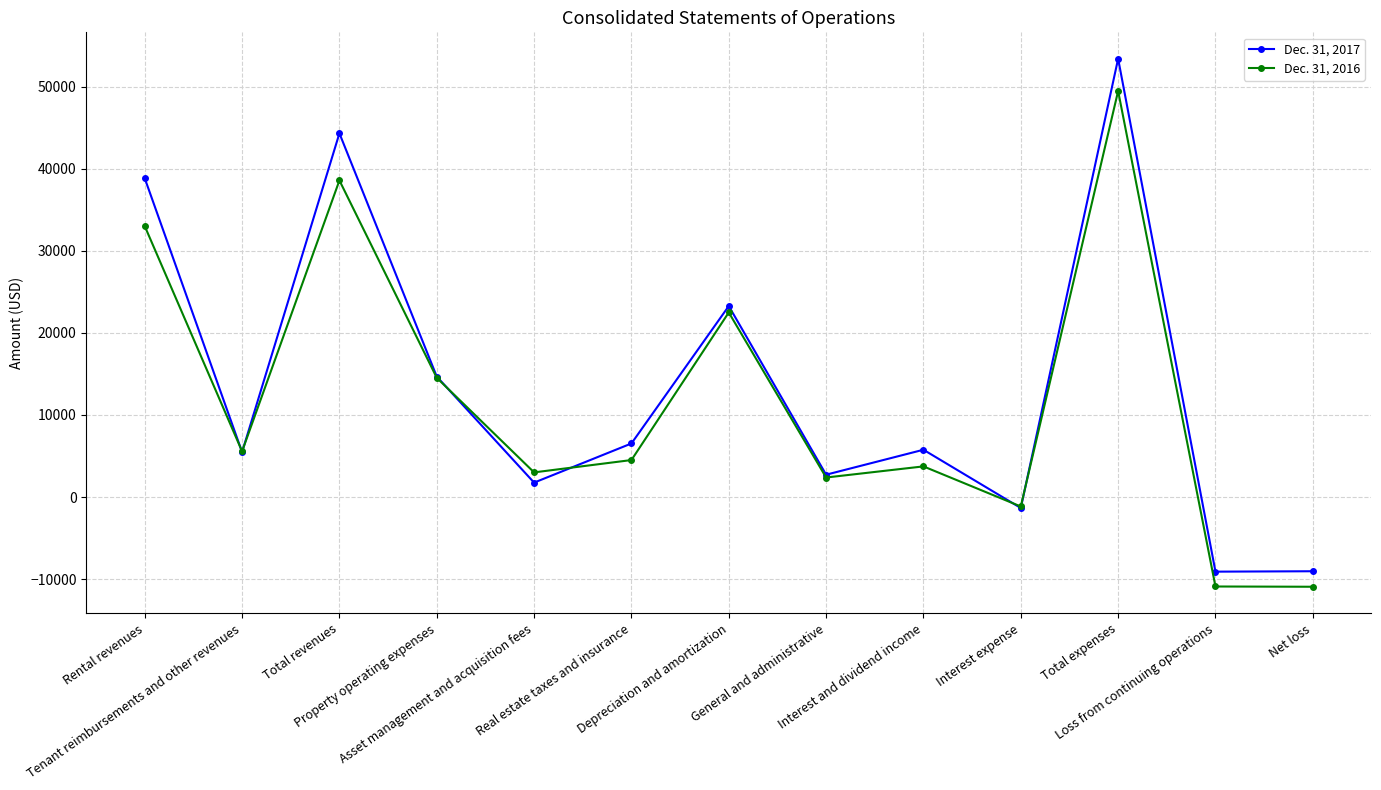

What is the average value of the Dec. 31, 2017 series?

13637